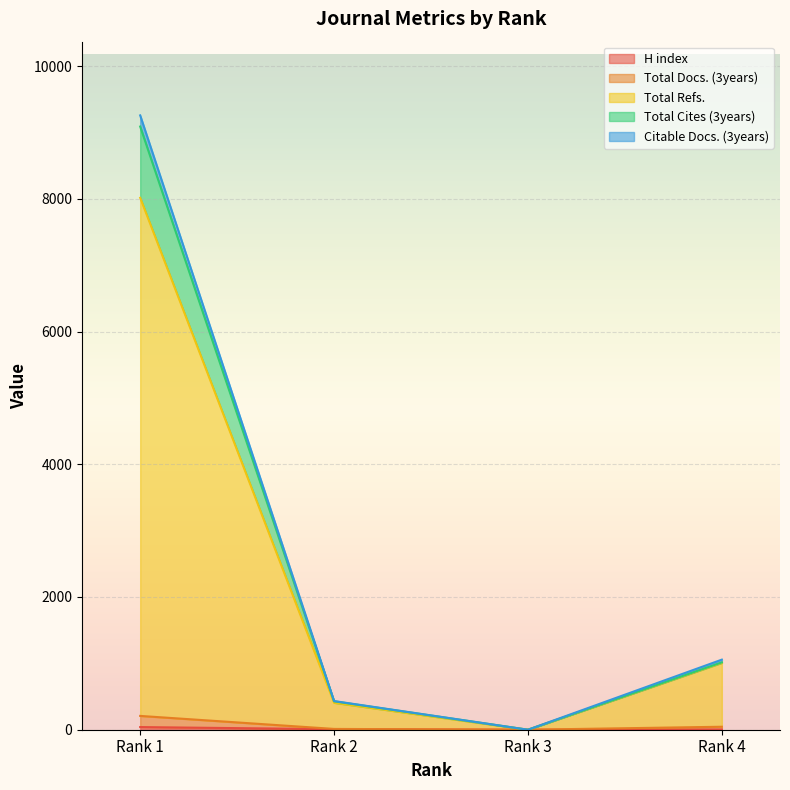

True or false: Total Docs. (3years) and Total Cites (3years) intersect in this chart.

False